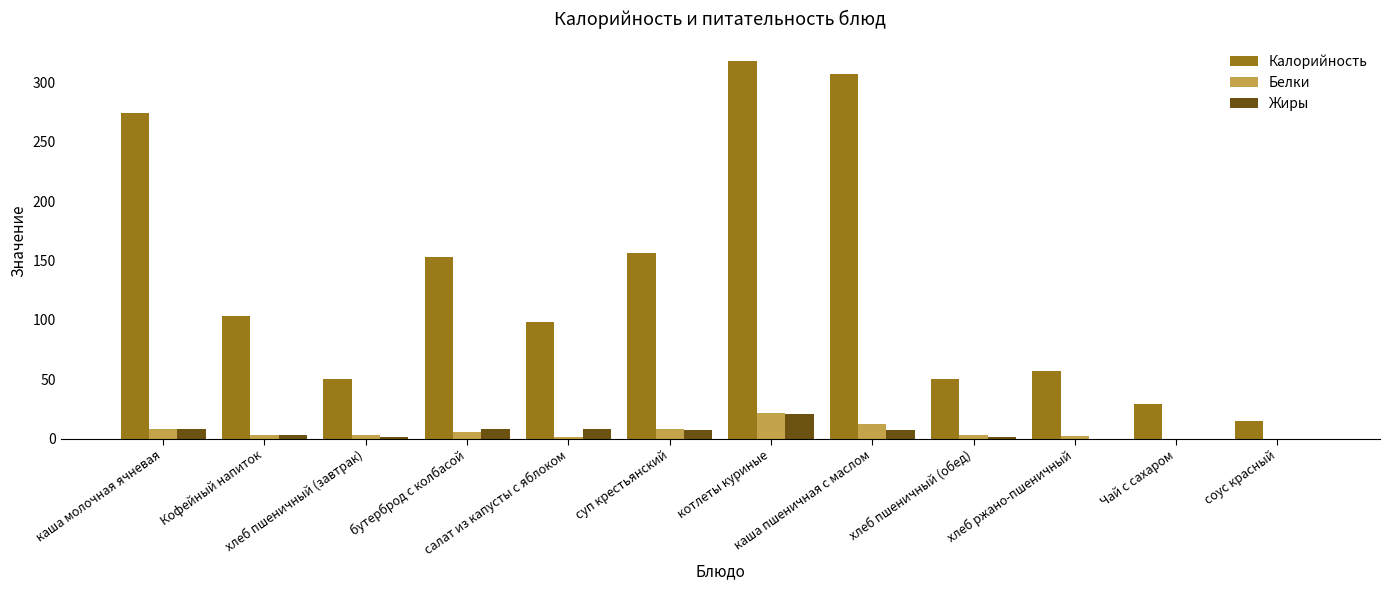

Count the number of data series in this chart.

3